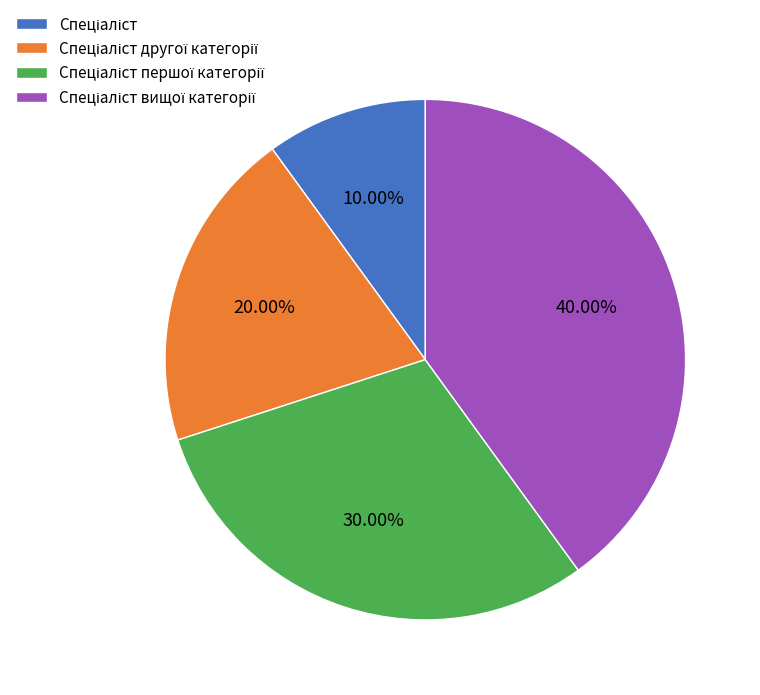

Does any single category account for the majority?

No